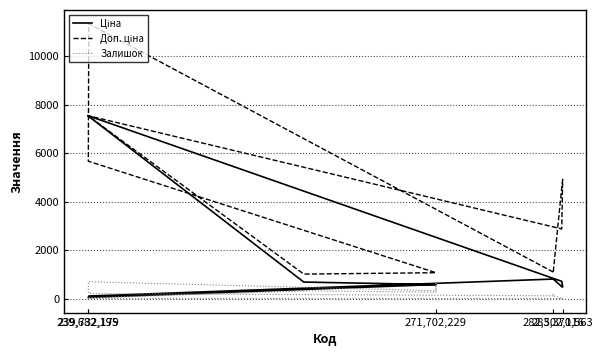

What are all the series names shown in the legend?

Ціна, Доп. ціна, Залишок